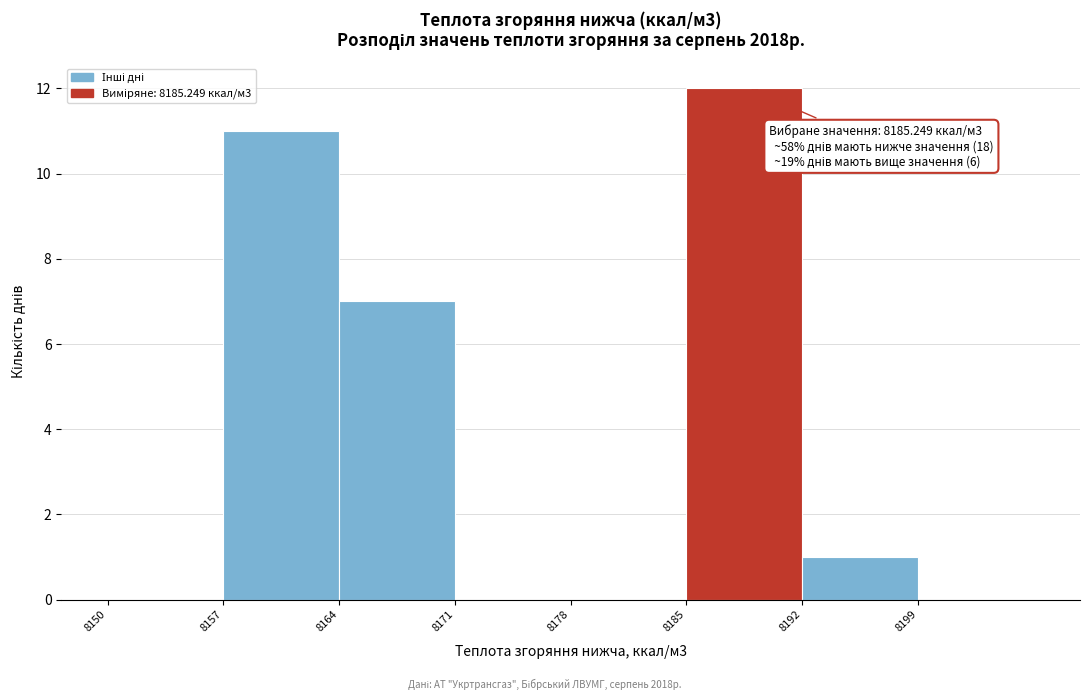

Which range on the x-axis has the tallest bar?

8185 to 8192